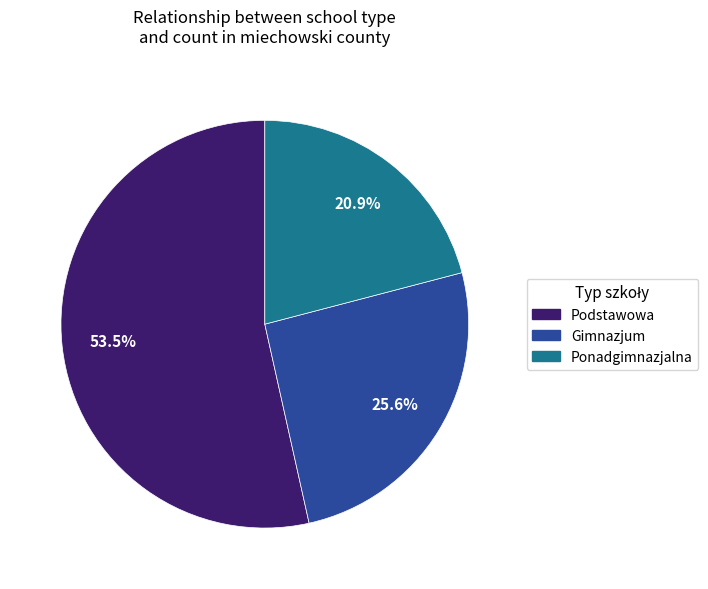

Rank the categories by value from highest to lowest.

Podstawowa, Gimnazjum, Ponadgimnazjalna